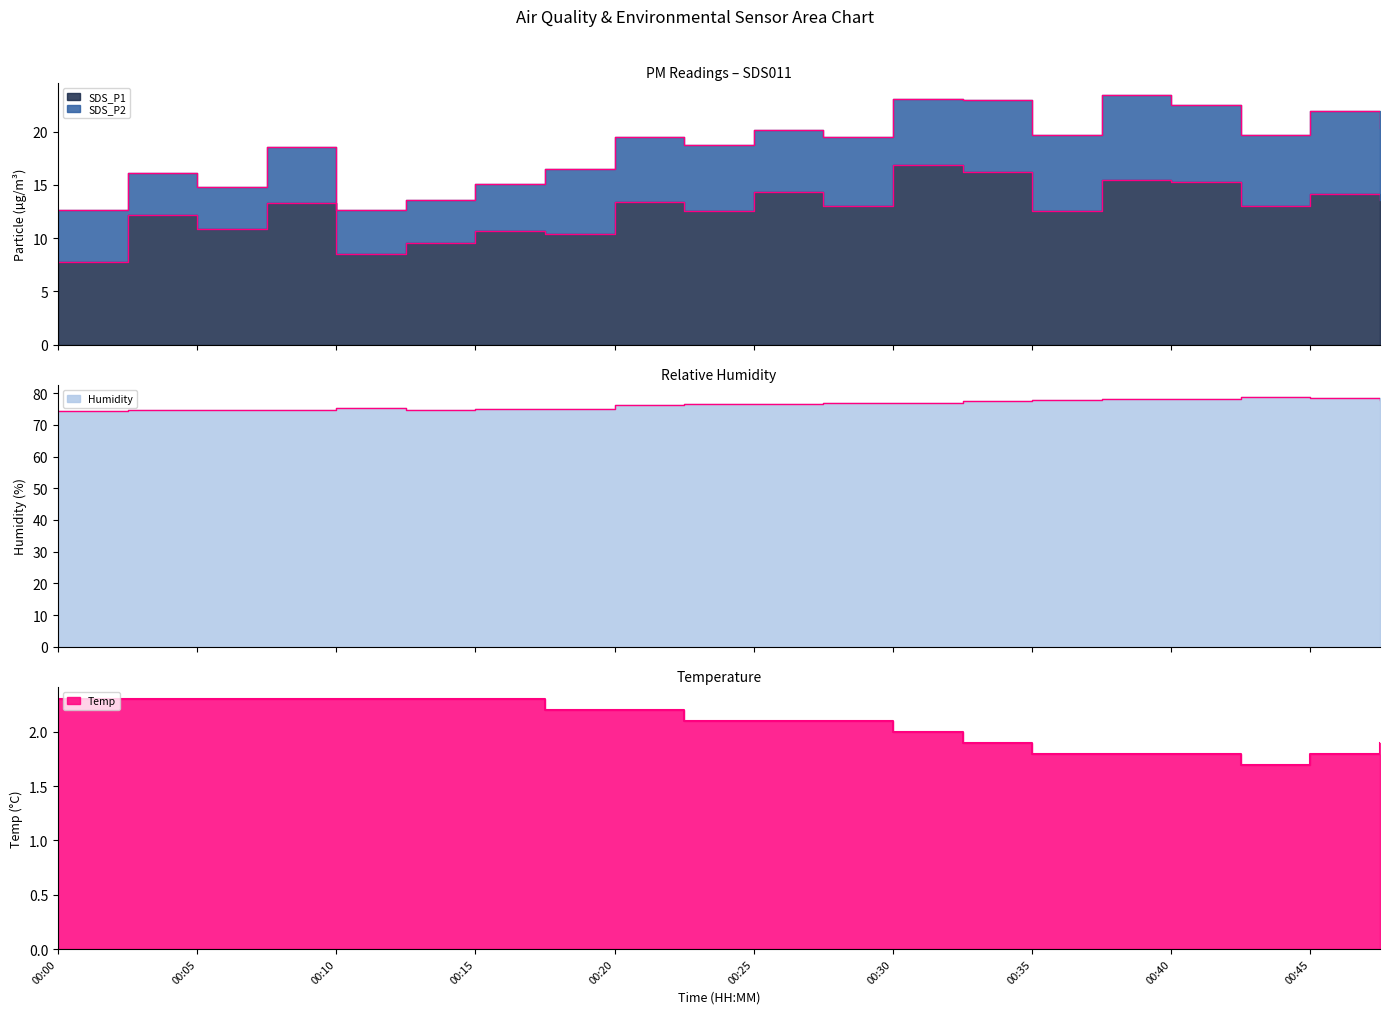

At which category does SDS_P1 reach its first local valley?

00:05